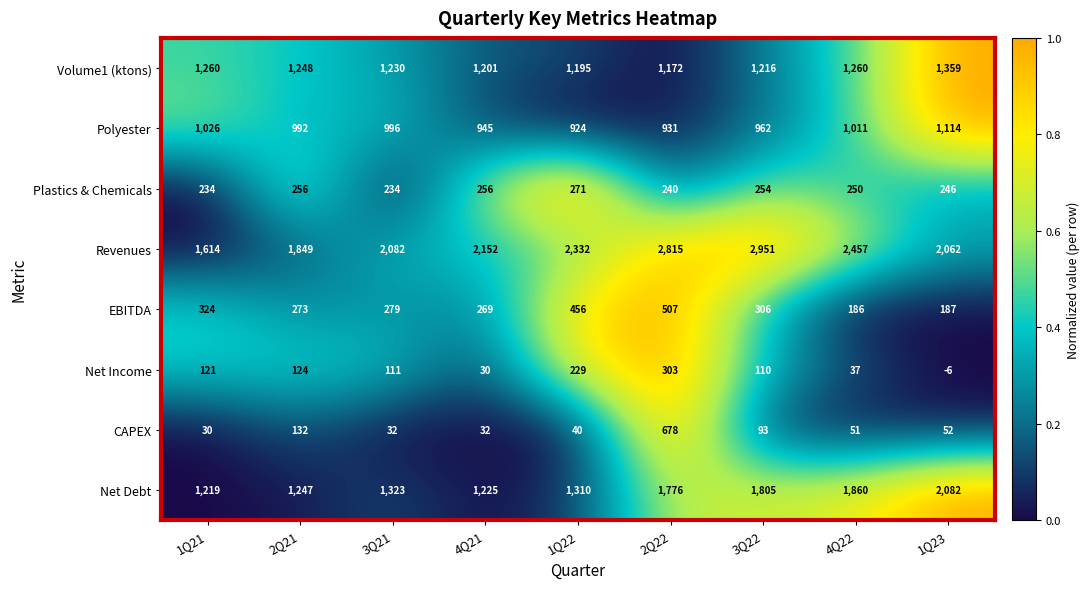

What is the total value across all series at 2Q22?

8422